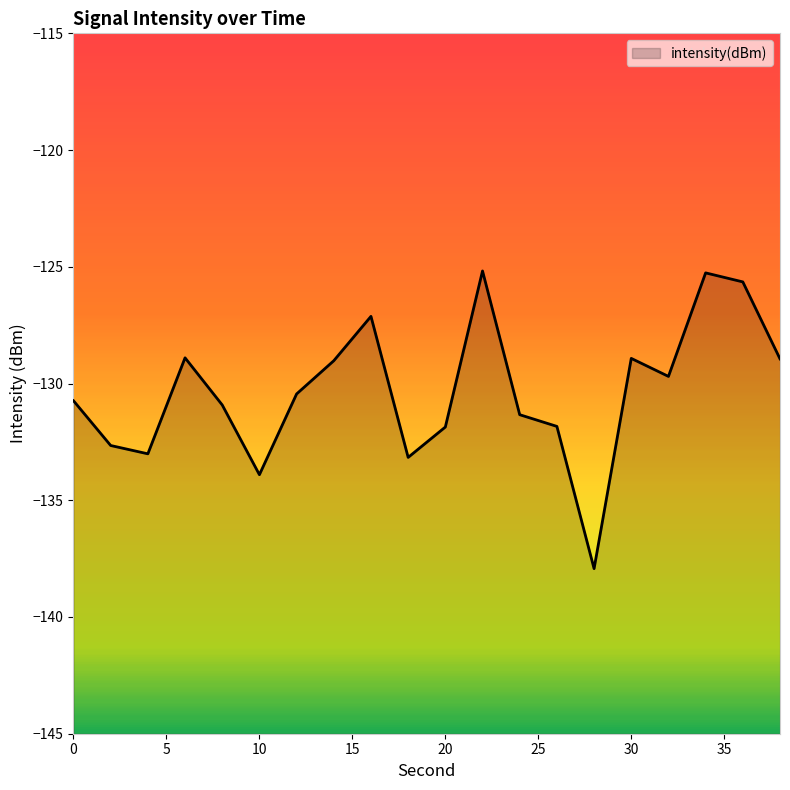

What is the value of the 16th point from the left?

-128.9